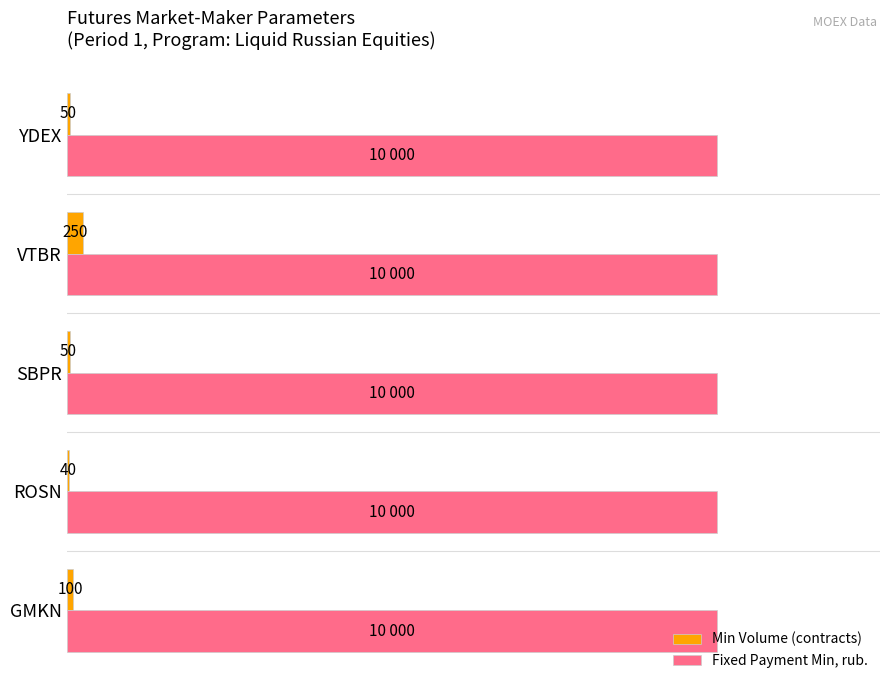

What are all the series names shown in the legend?

Min Volume (contracts), Fixed Payment Min, rub.